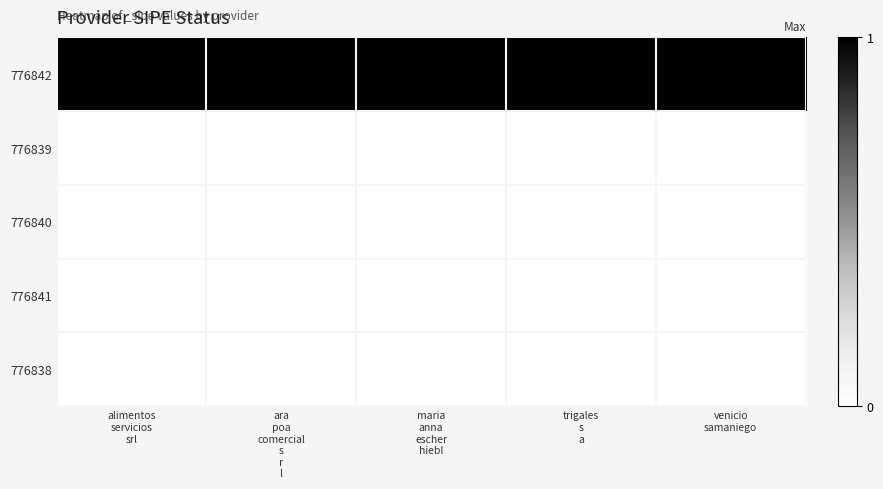

How many categories are shown in the chart?

5